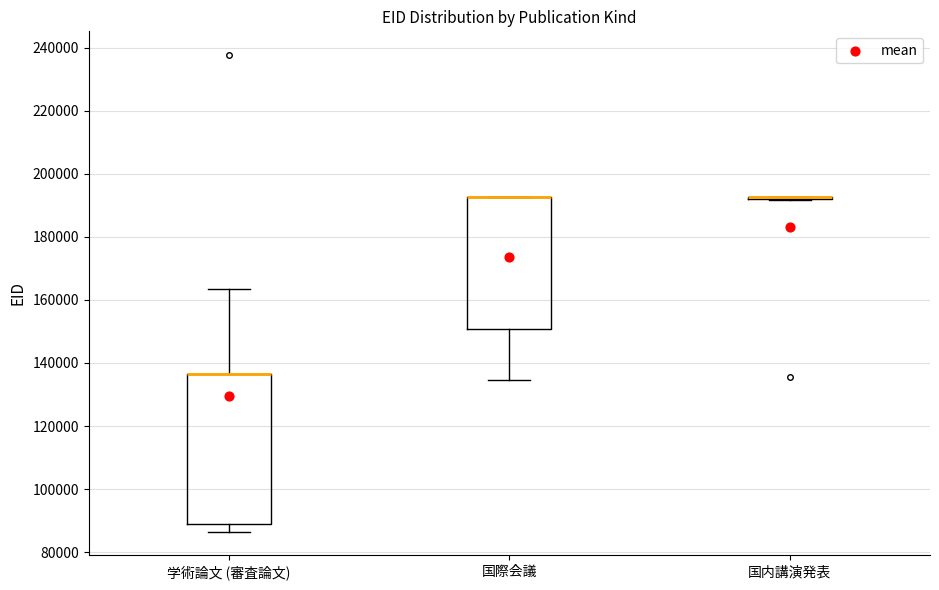

Which box is the tallest, from its lower edge to its upper edge?

学術論文 (審査論文)